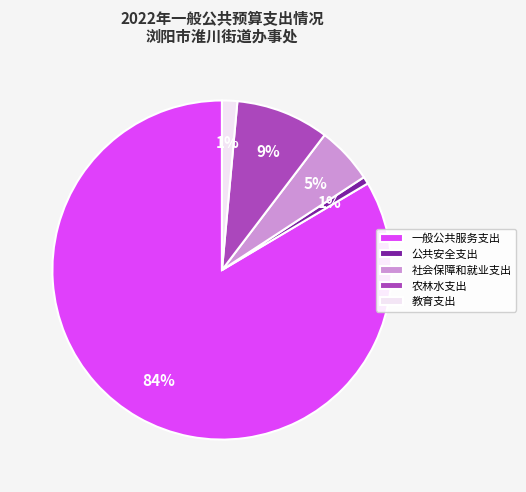

Do 公共安全支出 and 一般公共服务支出 together represent more than half of the pie?

Yes